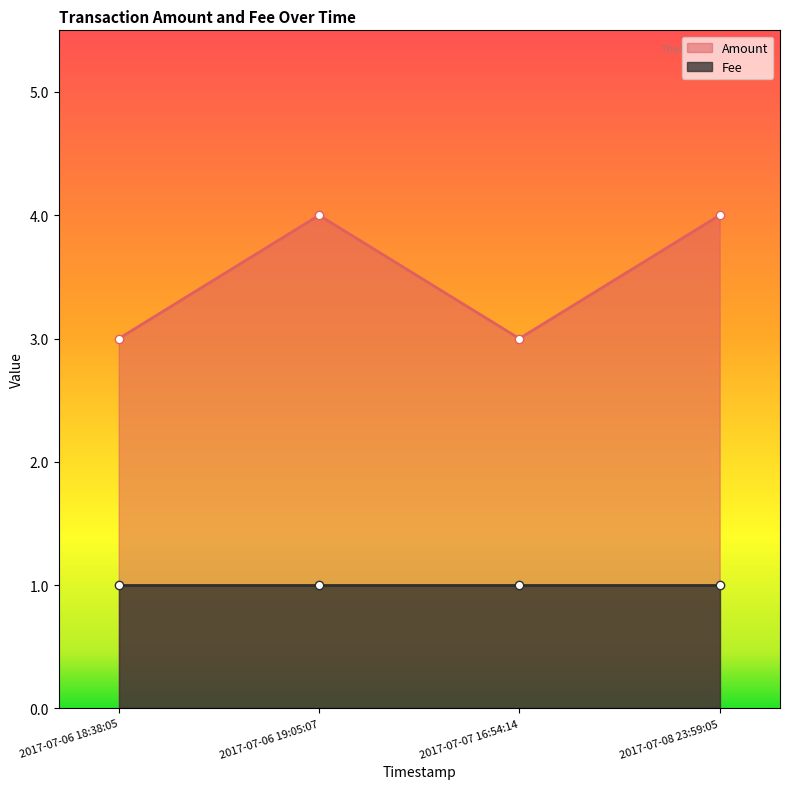

What is the sum of all values?

14